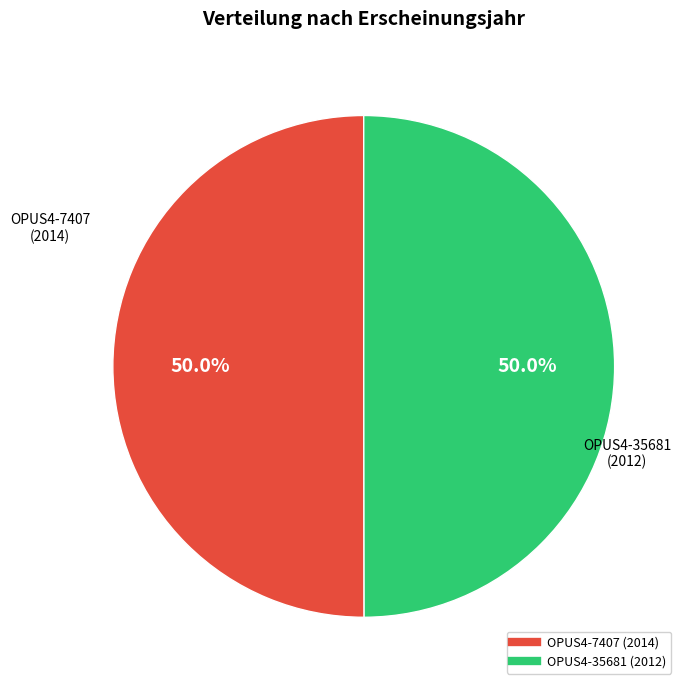

How many segments does this pie chart have?

2